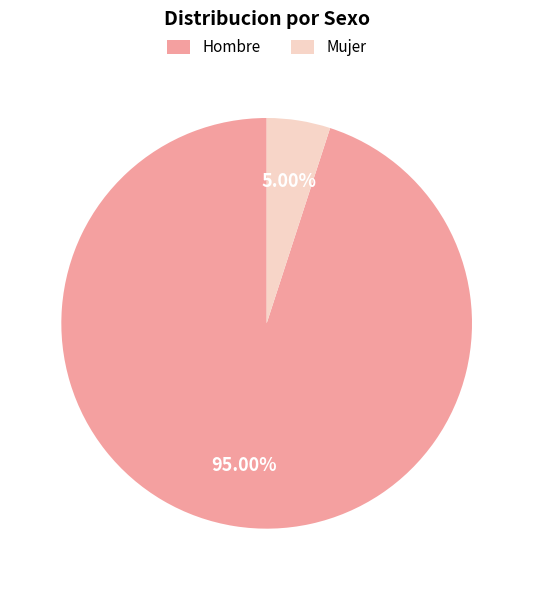

Which category has the biggest portion of the pie?

Hombre